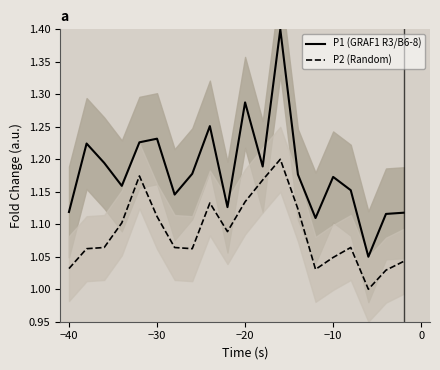

What are all the series names shown in the legend?

P1 (GRAF1 R3/B6-8), P2 (Random)